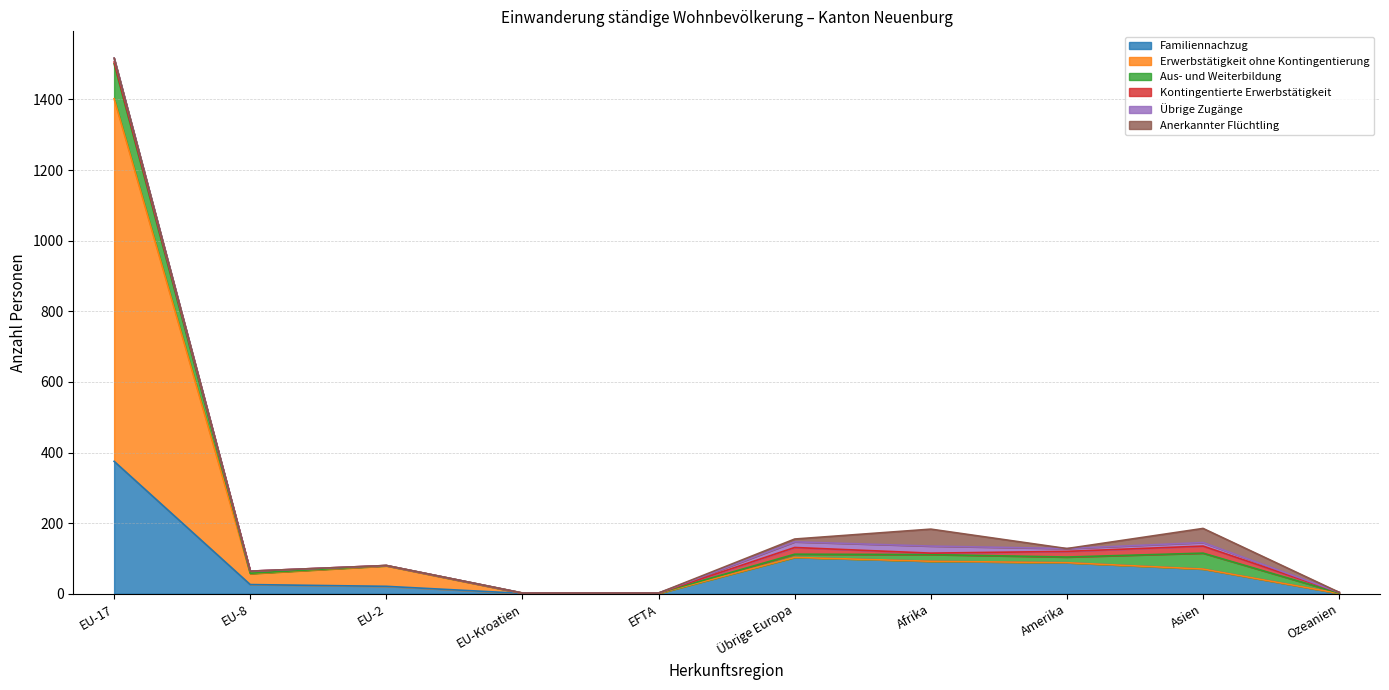

What is the sum of all Erwerbstätigkeit ohne Kontingentierung values?

1116